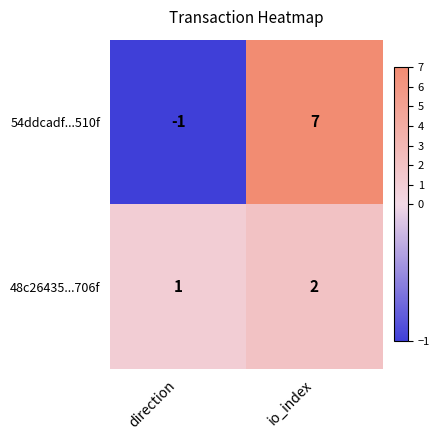

Where is 48c26435...706f nearest to the value 1?

direction